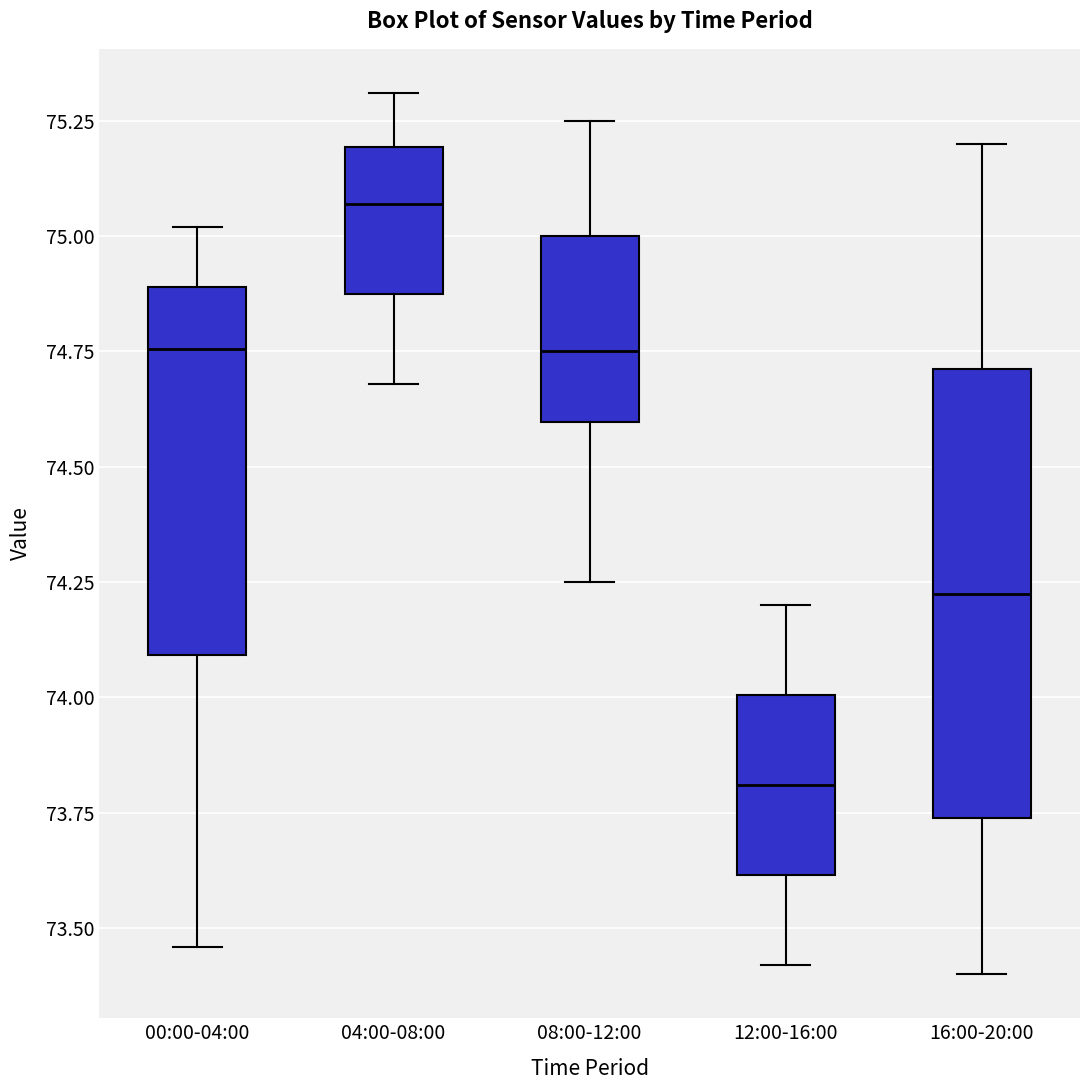

Where does the median line of the box for 04:00-08:00 sit on the y-axis? The values are not printed on the chart, so give them approximately, as read against the axis.

75.05